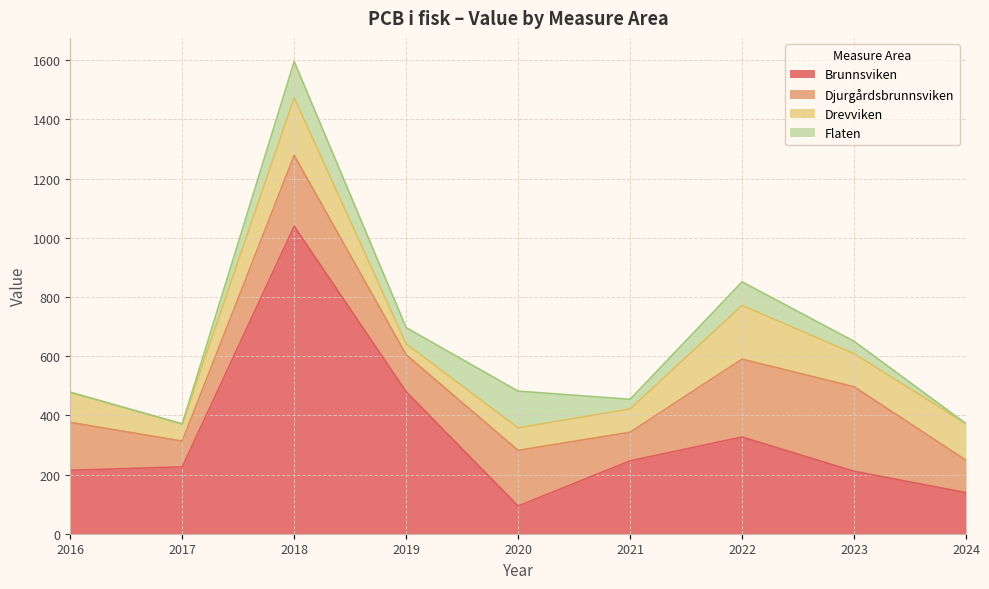

What is the value of the Djurgårdsbrunnsviken point at the 2nd from the left?

87.2